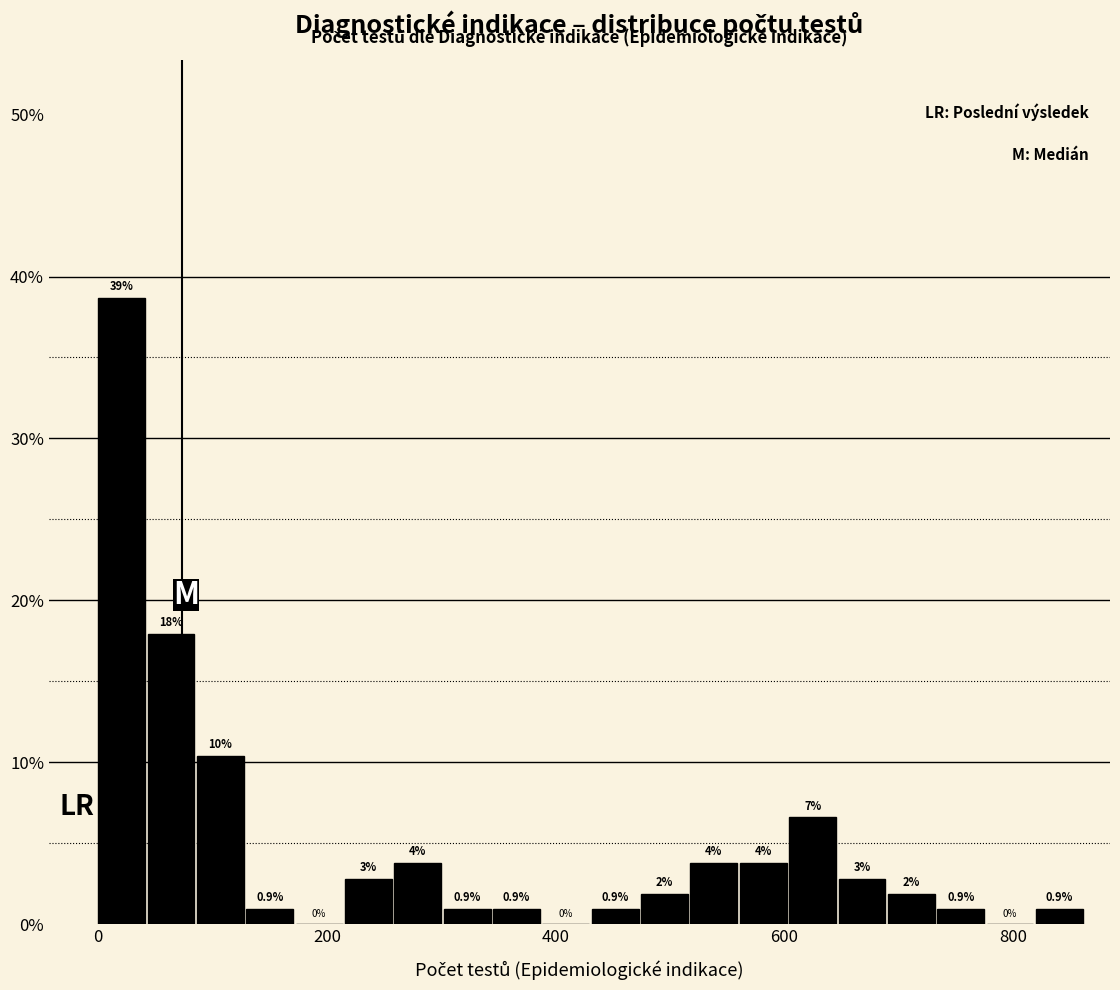

Around what value on the x-axis is the tallest bar? Give the approximate position of its centre, as read against the axis.

20